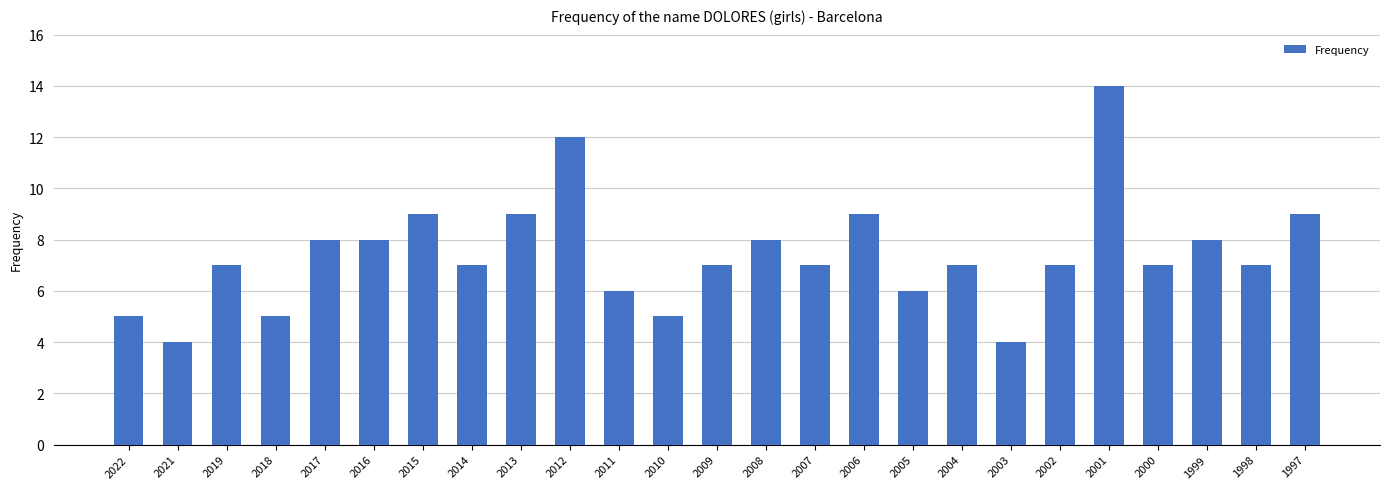

Reading right to left, extract all data points from this chart.

9	7	8	7	14	7	4	7	6	9	7	8	7	5	6	12	9	7	9	8	8	5	7	4	5